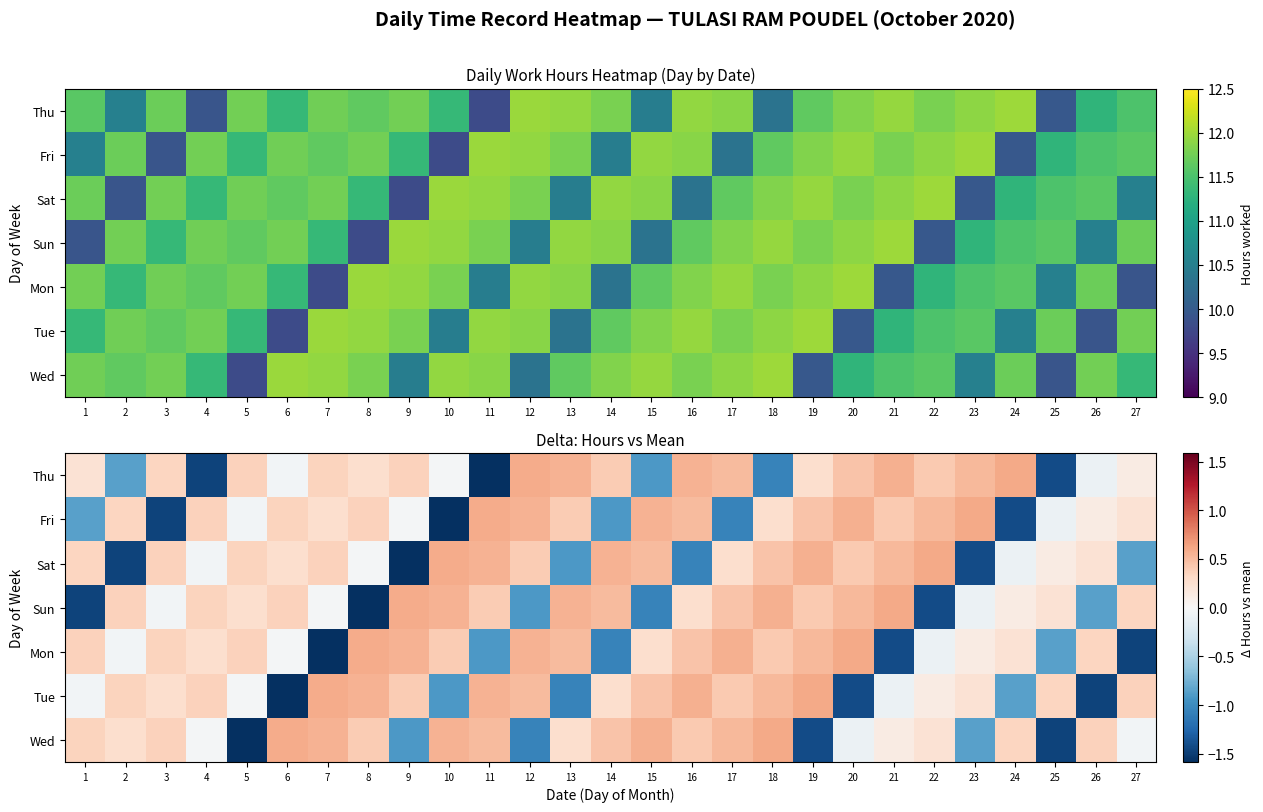

What is the total value across all series at 19?

1.4